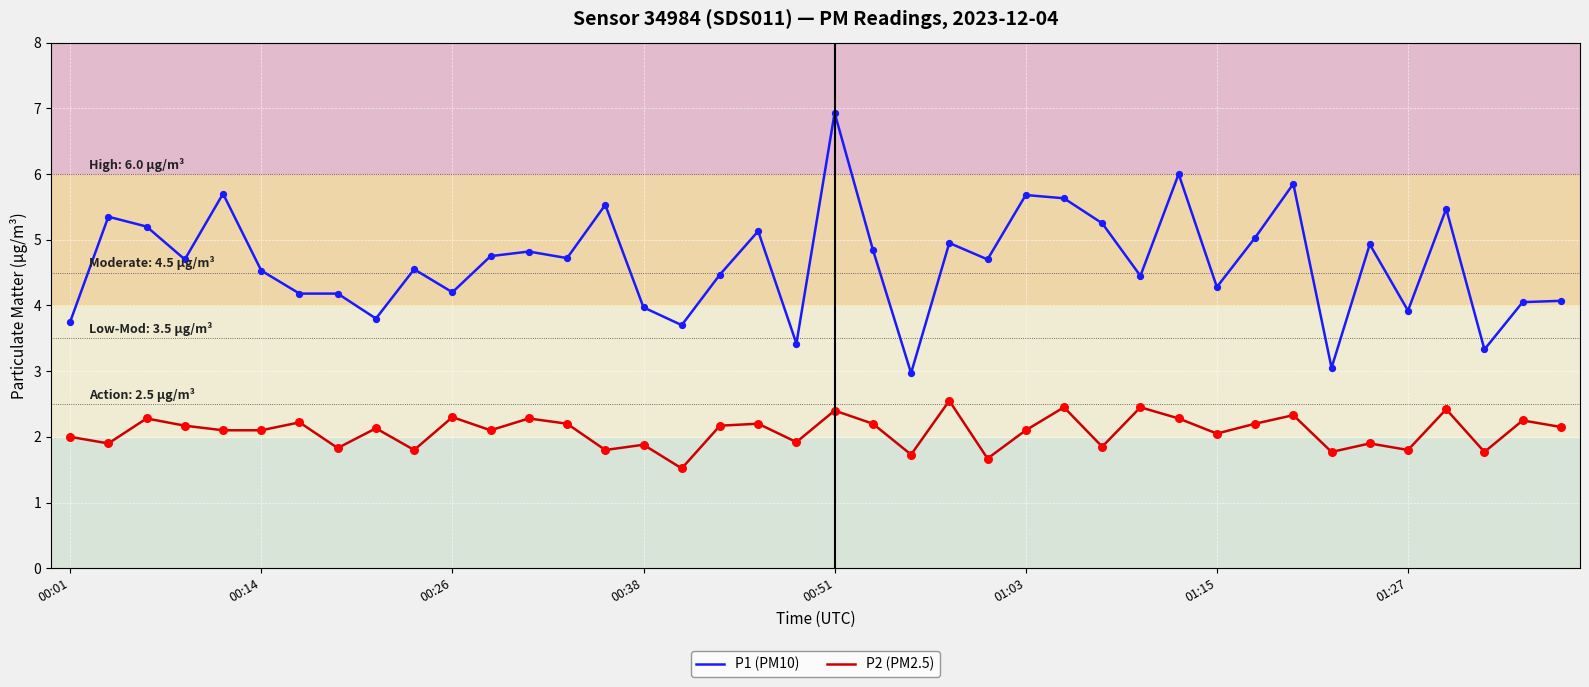

Which series has the largest total across all categories?

P1 (PM10)